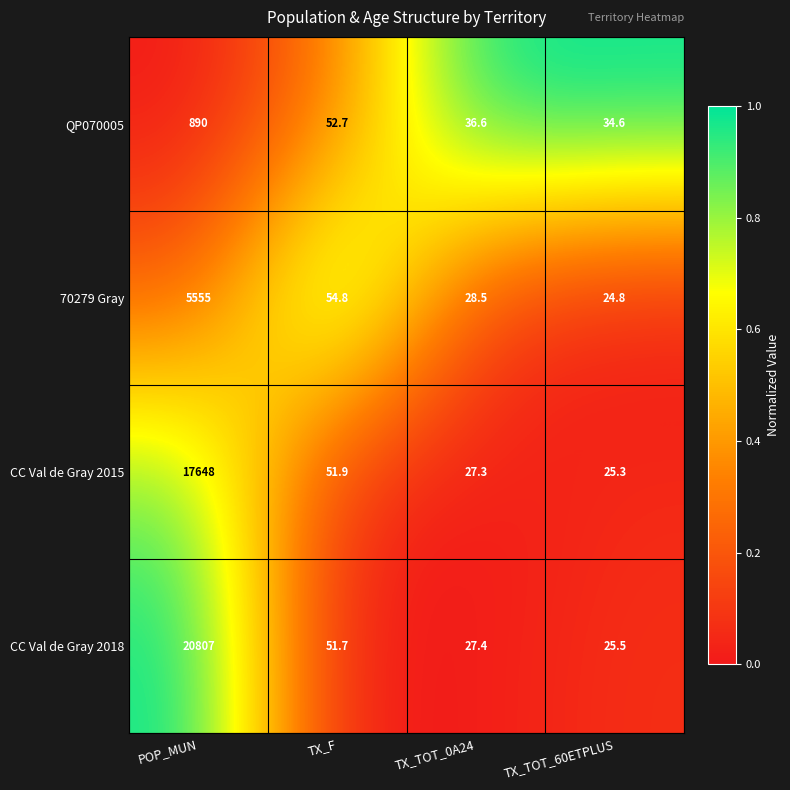

True or false: CC Val de Gray 2015 has a value of 25.3 at TX_TOT_60ETPLUS.

True